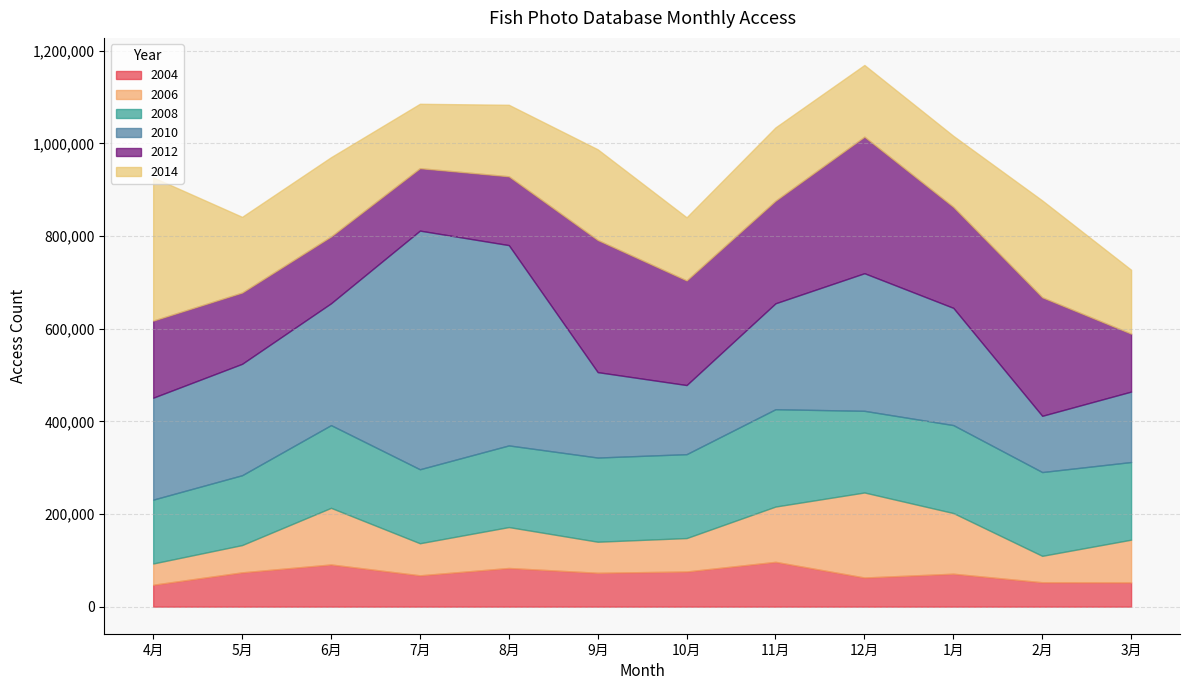

True or false: 2008 and 2004 cross at least once.

False